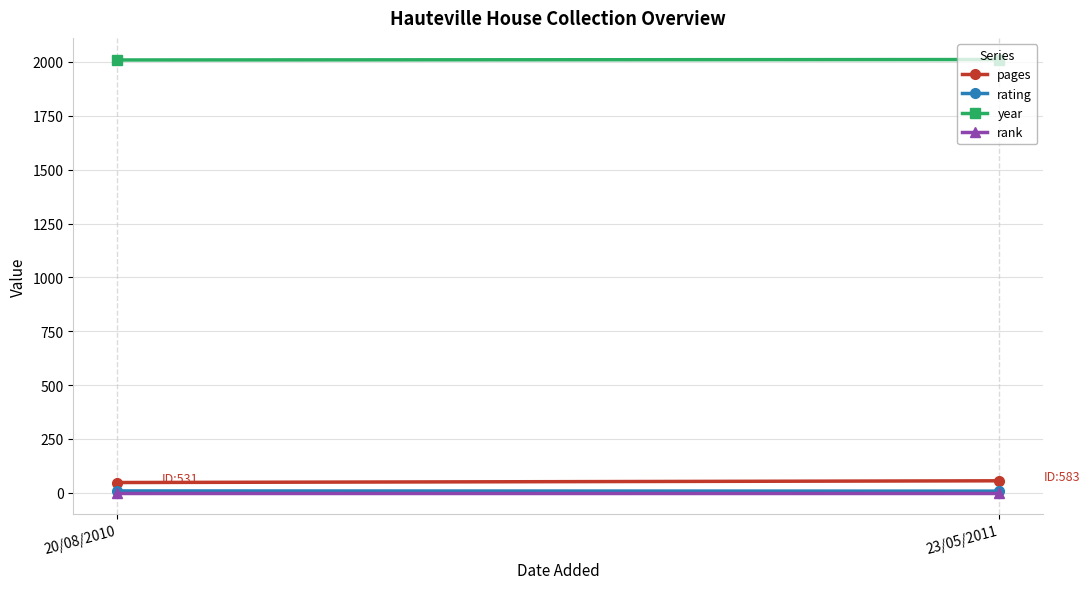

Is this an area chart (filled region under the line)?

No